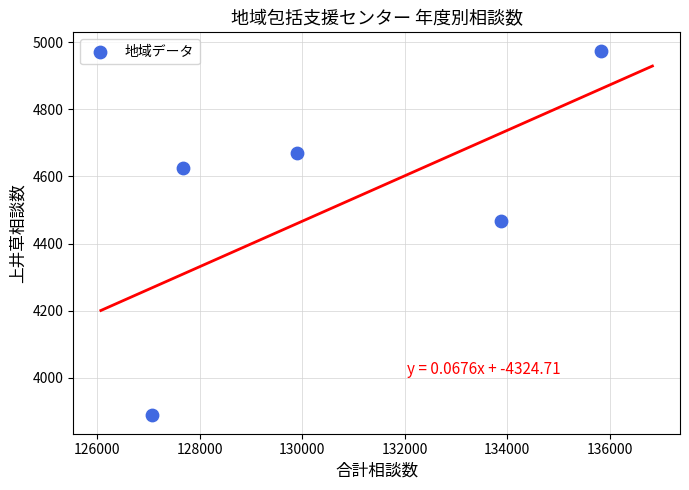

What is the range of X values (max minus min)?

8769